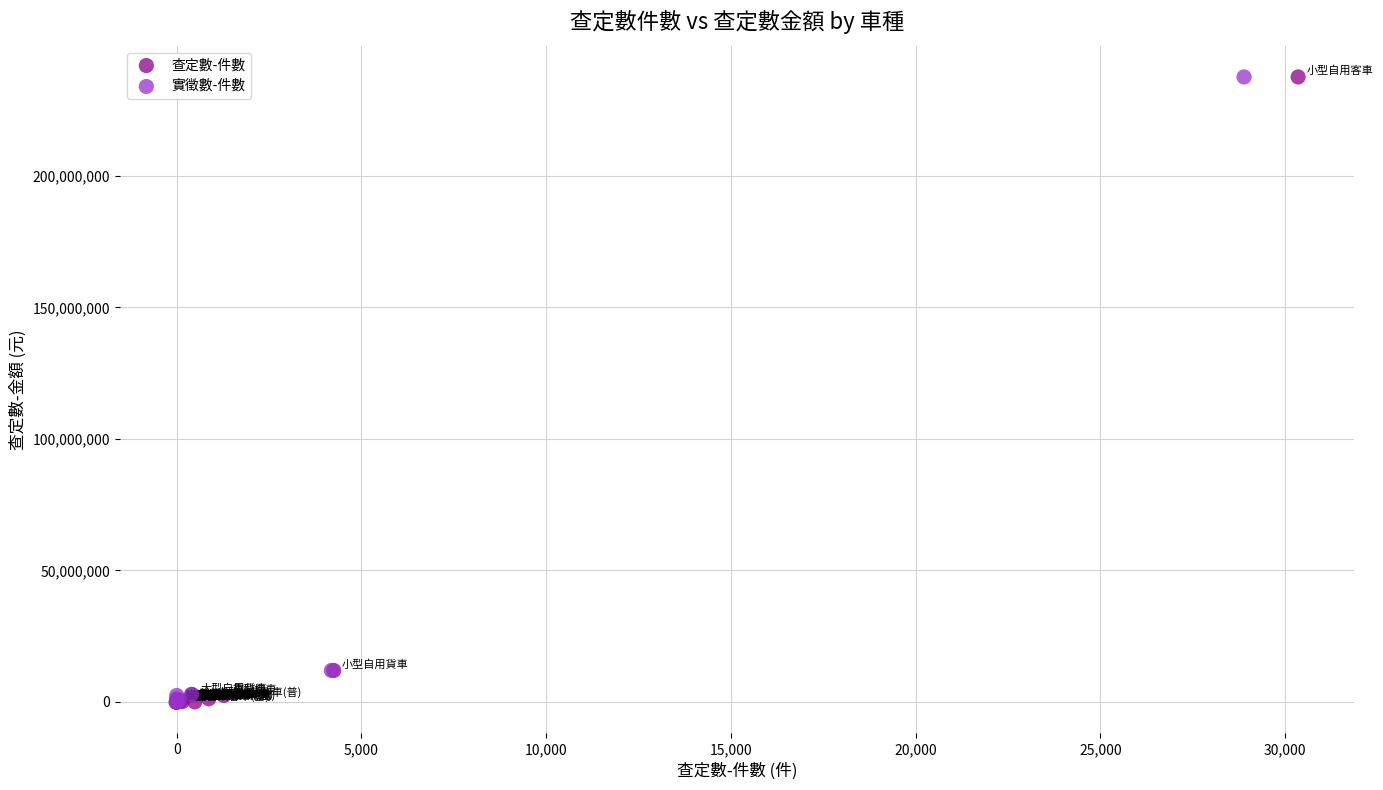

What are all the series names shown in the legend?

查定數-件數, 實徵數-件數